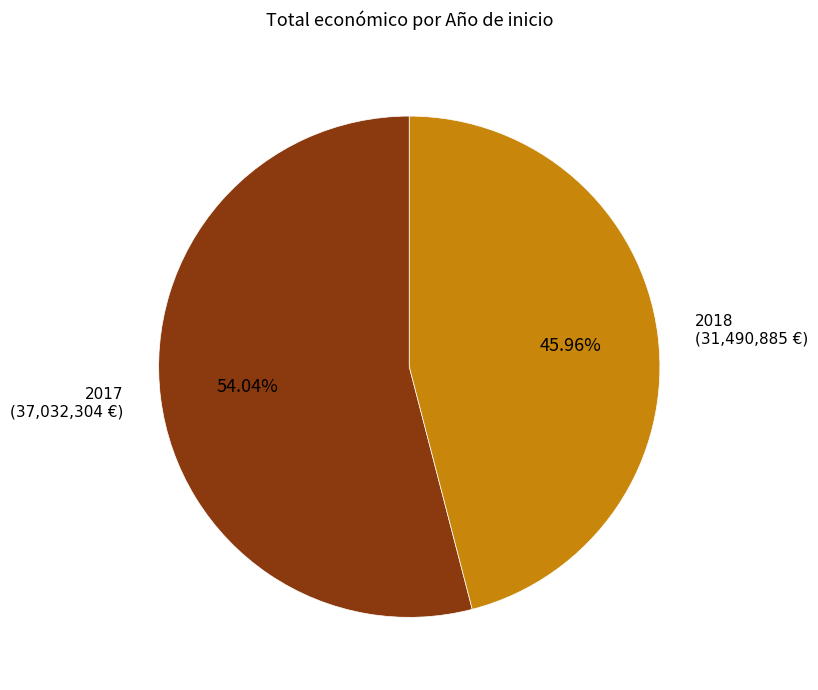

Is there any slice that represents more than half of the pie?

Yes